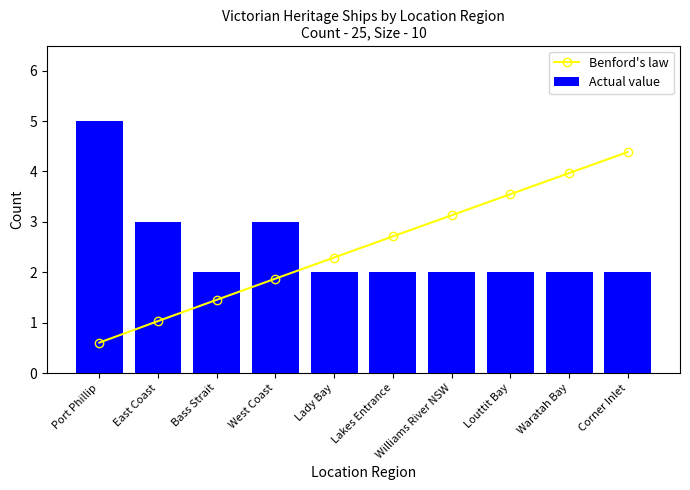

Reading left to right, transcribe all the data shown in this chart.

Benford's law: 0.6	1.0	1.5	1.9	2.3	2.7	3.1	3.5	4.0	4.4
Actual value: 5.0	3.0	2.0	3.0	2.0	2.0	2.0	2.0	2.0	2.0